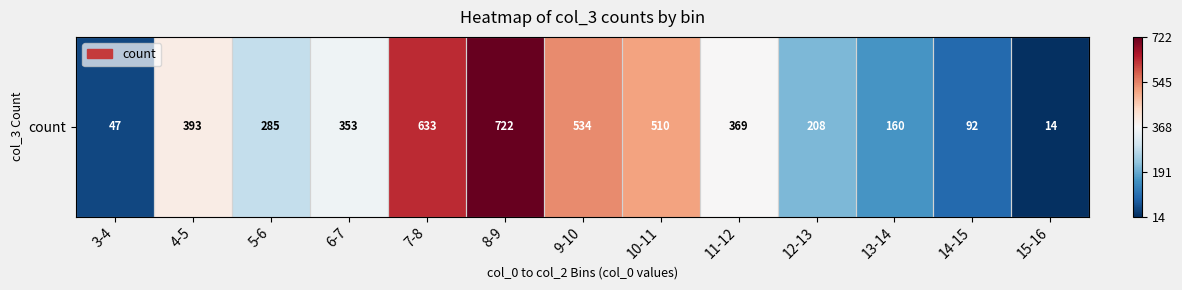

Where does the data first go above 353?

4-5